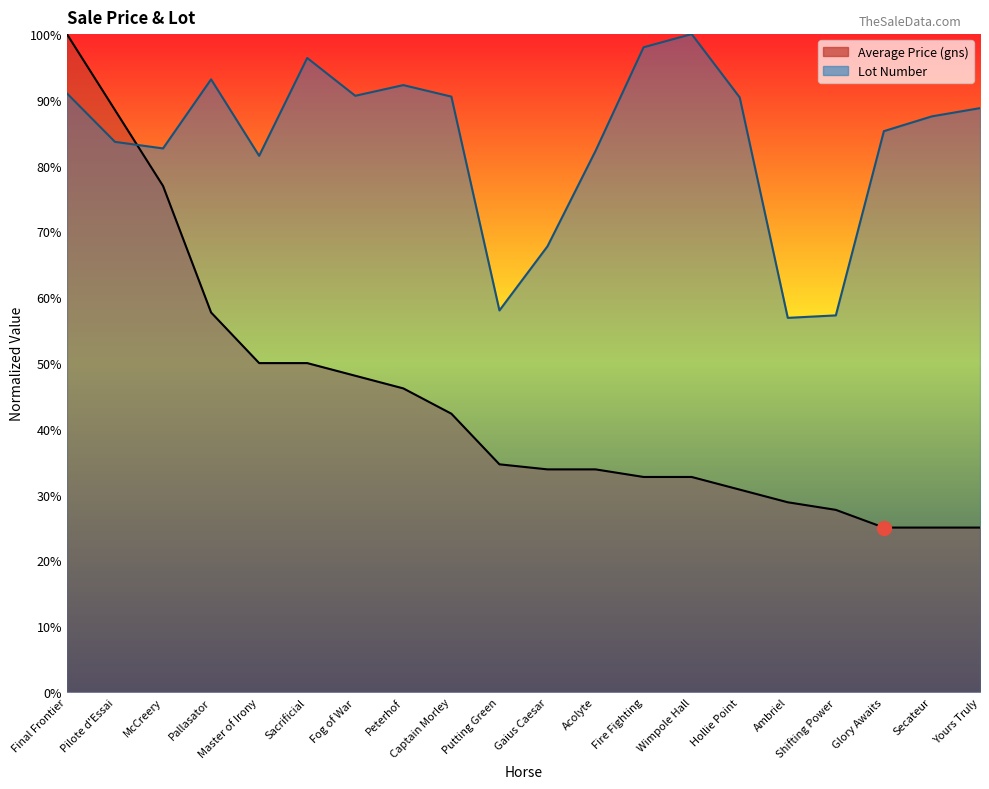

Between Fog of War and Shifting Power, which series saw the biggest shift?

Lot Number line